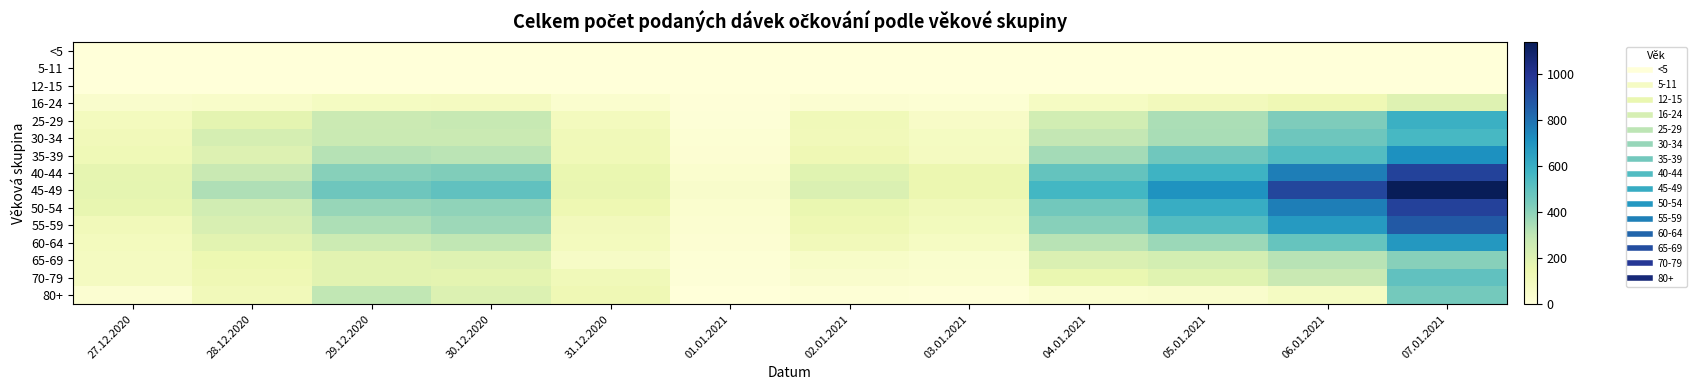

Rank the series at 29.12.2020 from highest to lowest value.

45-49, 40-44, 50-54, 55-59, 35-39, 80+, 30-34, 25-29, 60-64, 70-79, 65-69, 16-24, <5, 5-11, 12-15